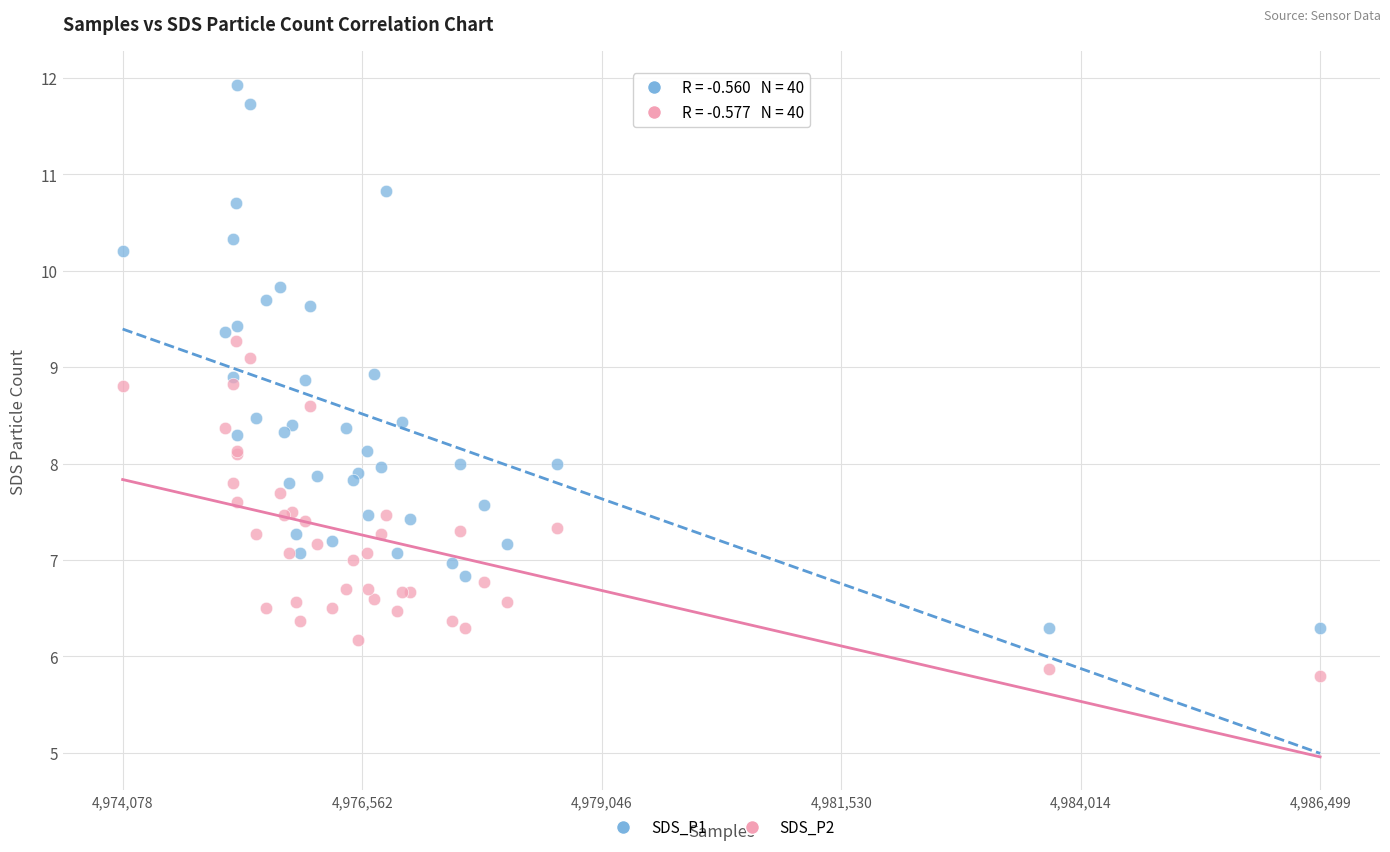

Which series contains the lowest Y value?

SDS_P2